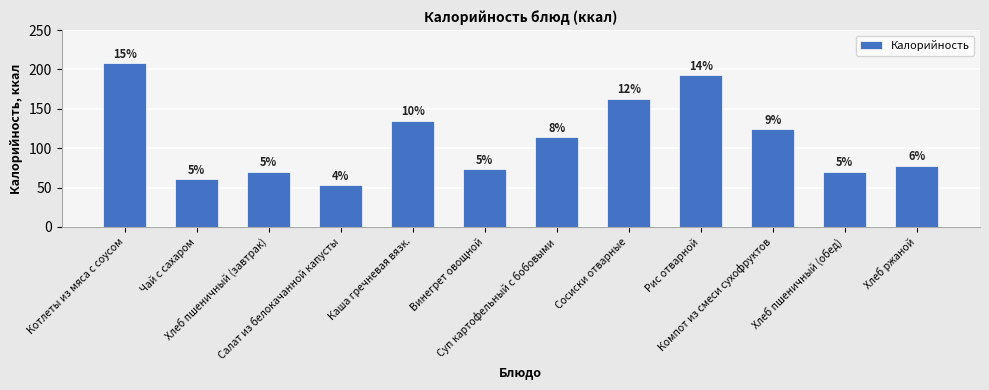

How many bars are there in total?

12